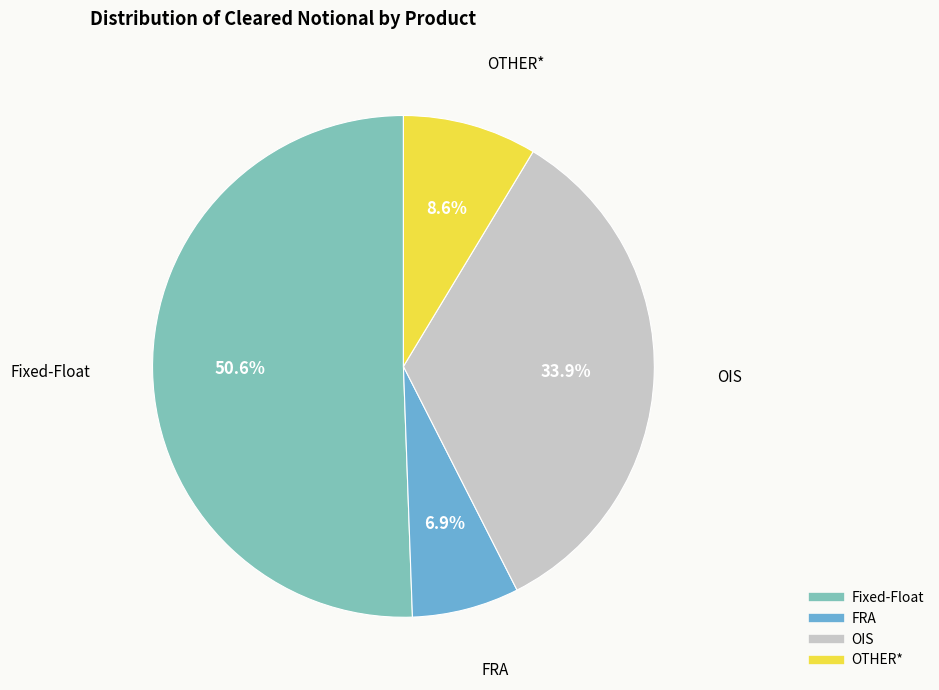

What is the majority slice?

Fixed-Float